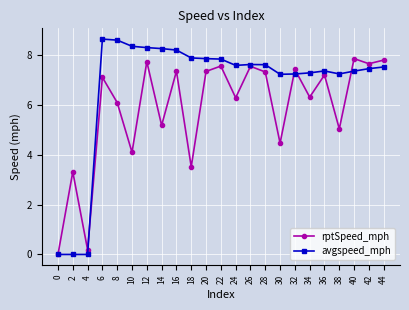

How many series are shown in this chart?

2